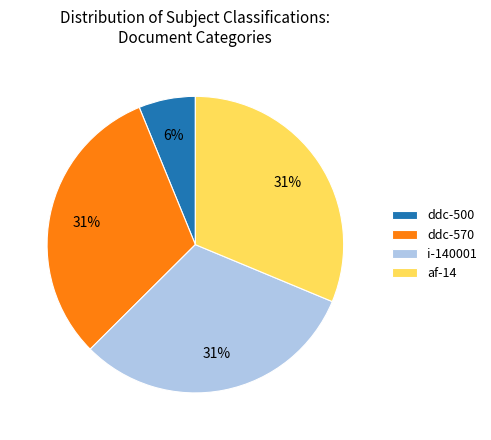

Which slice is the smallest?

ddc-500